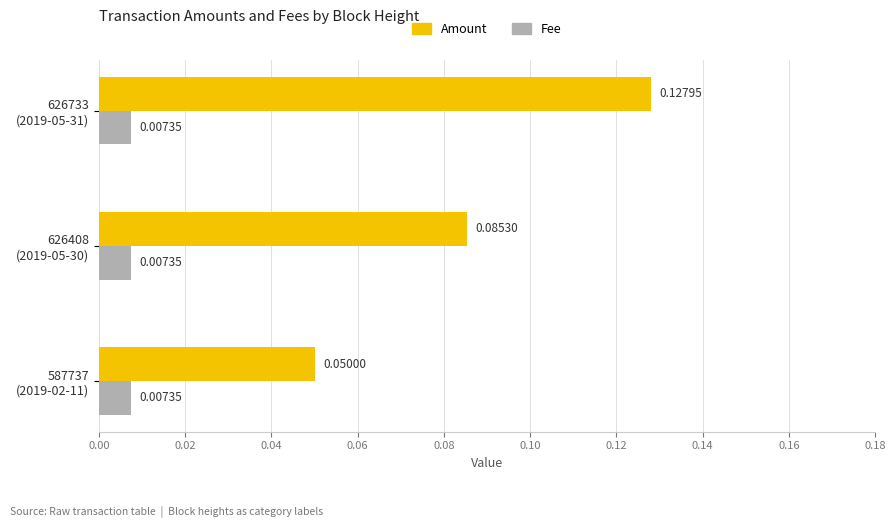

At which label is Amount closest to 0?

587737
(2019-02-11)